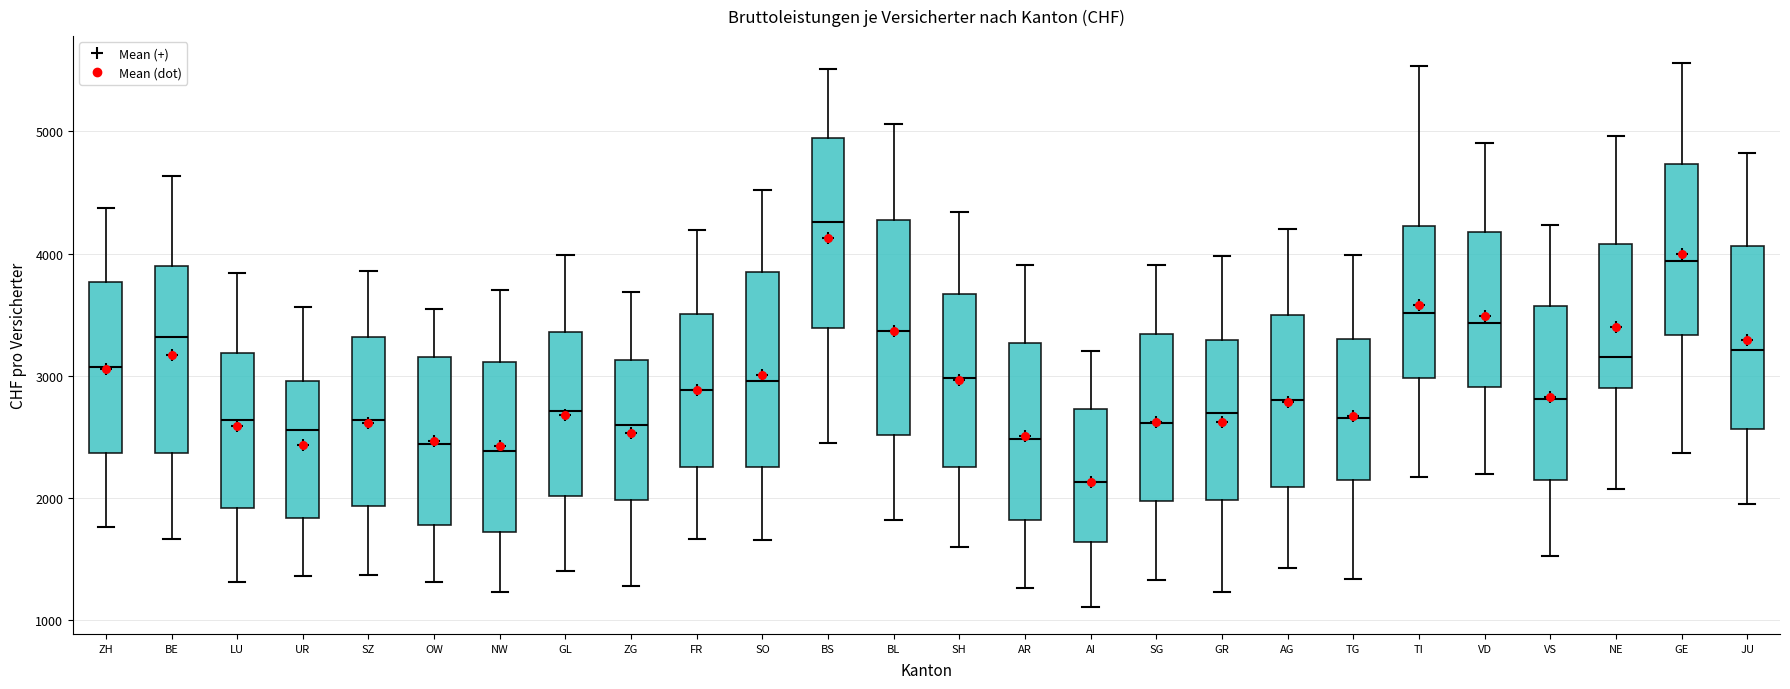

Which box is the tallest, from its lower edge to its upper edge?

BL